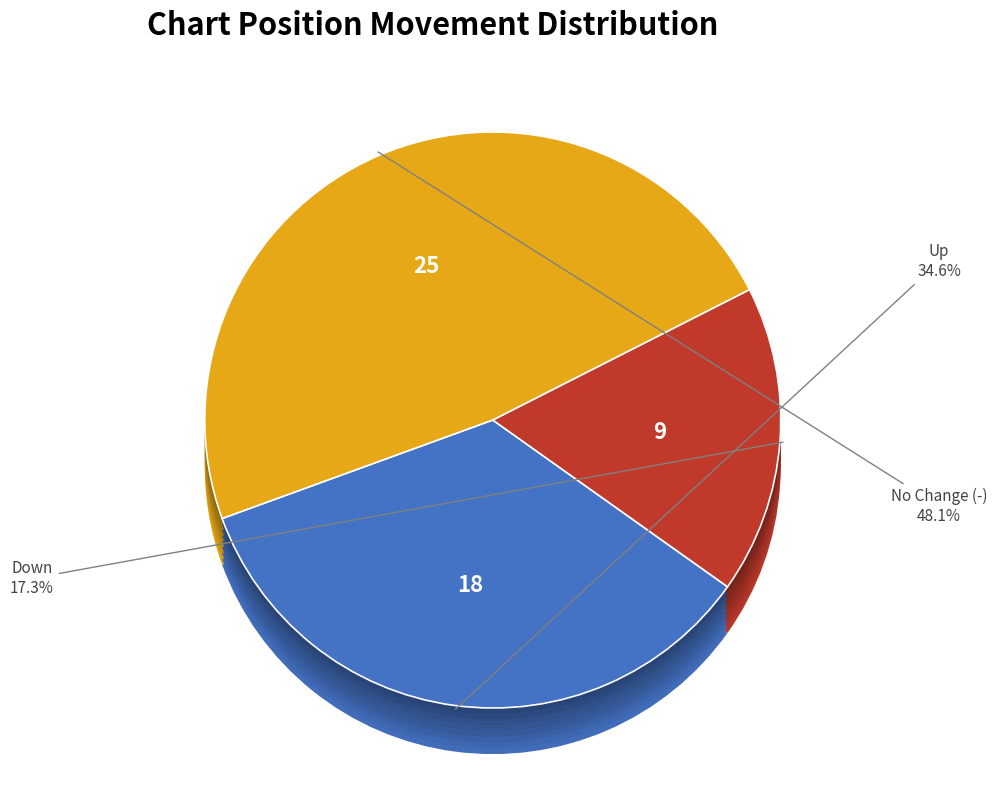

Is there a majority slice in this chart?

No